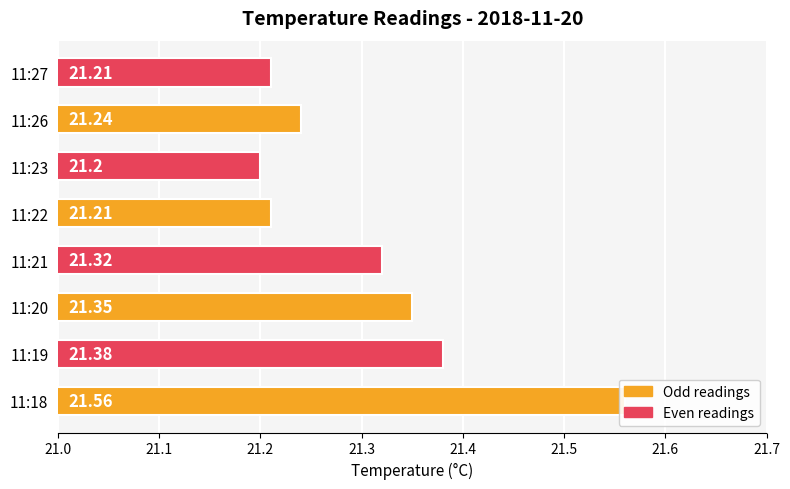

What is the minimum value shown in the chart?

21.2